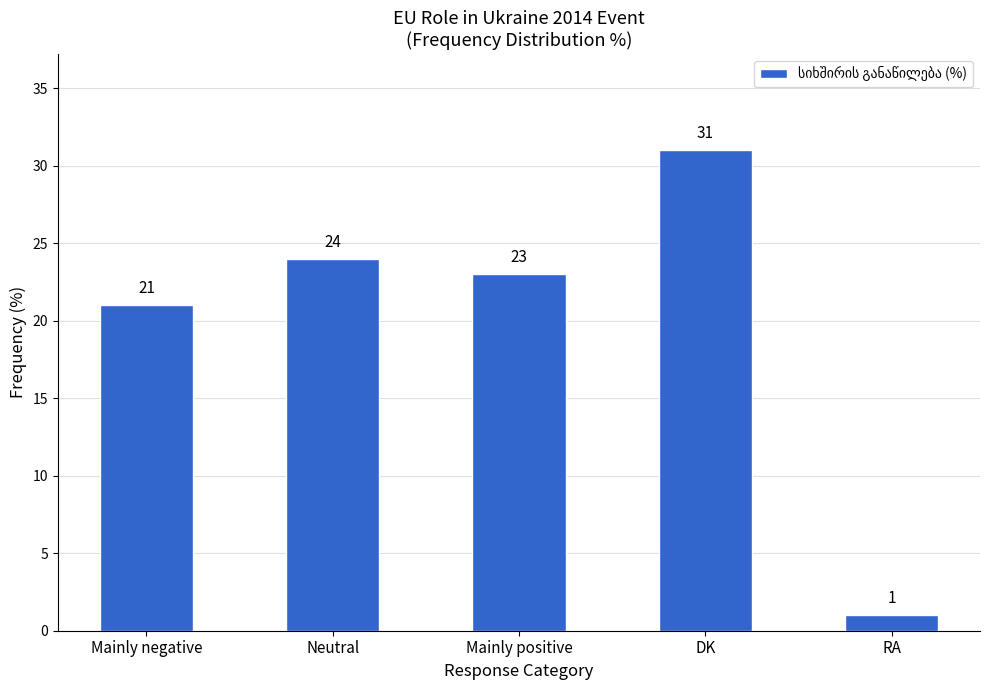

List the labels in order of value, largest first.

DK, Neutral, Mainly positive, Mainly negative, RA